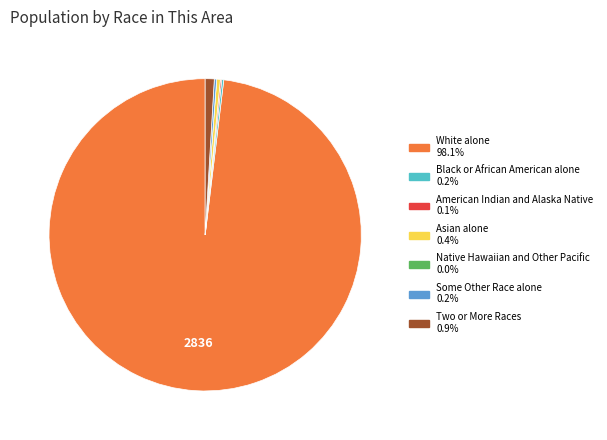

Which category has the biggest portion of the pie?

White alone